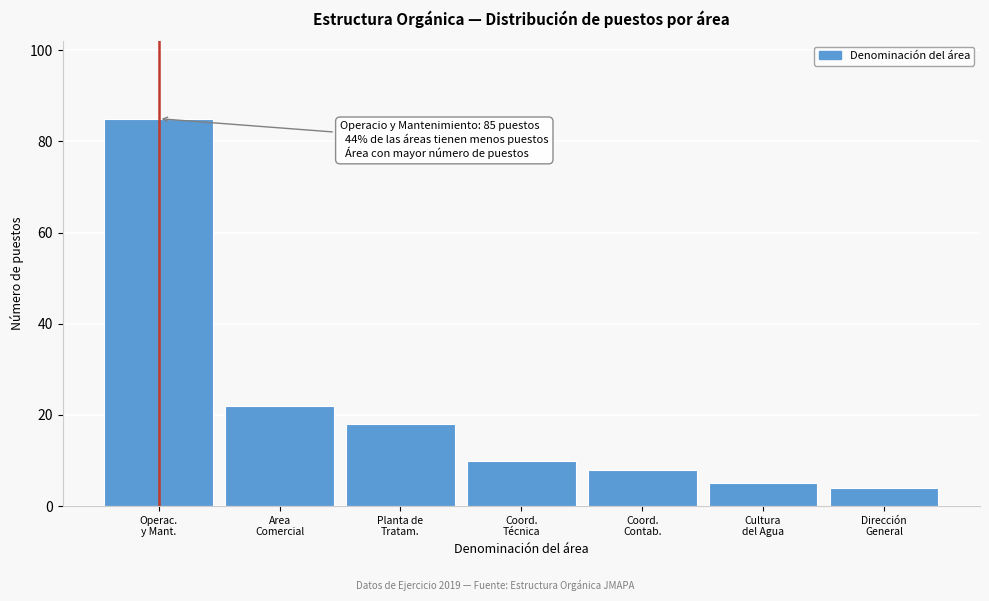

Reading right to left, list all the values displayed in this chart.

4	5	8	10	18	22	85